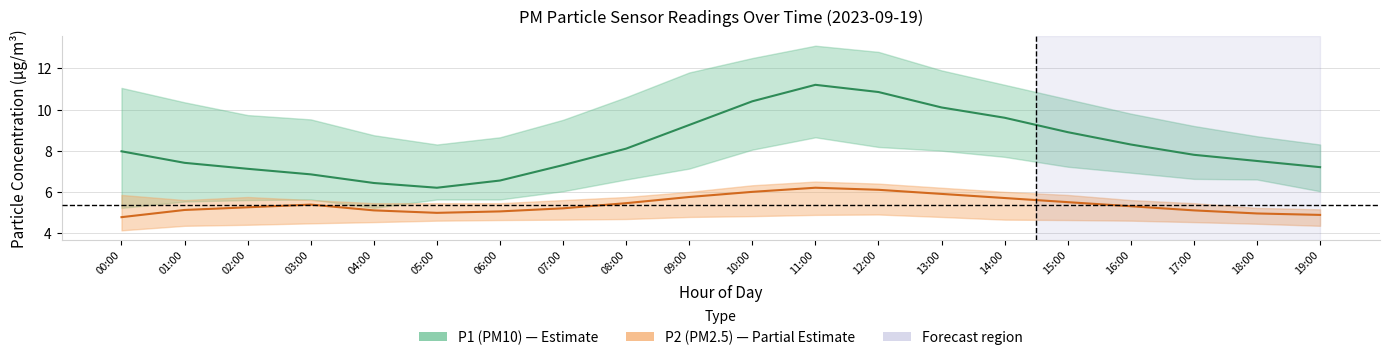

How many interior local valleys does the P1_upper series have?

1